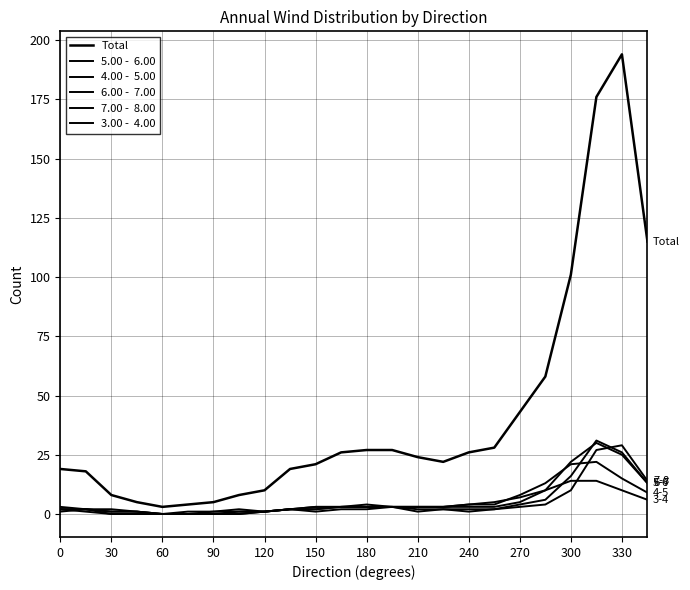

Does the chart display data point markers on the line(s)?

No